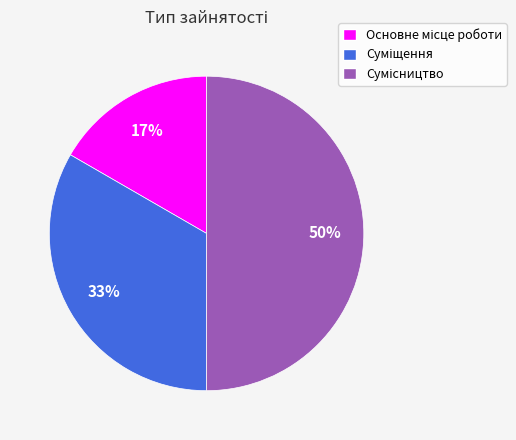

How many slices are in this pie chart?

3